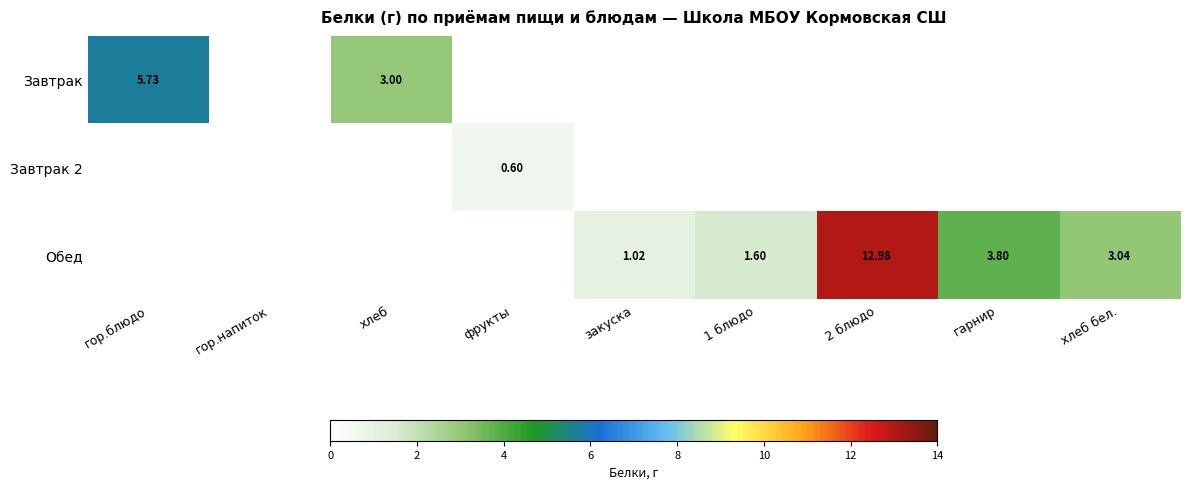

Rank the series by their average value, from lowest to highest.

Завтрак 2, Завтрак, Обед